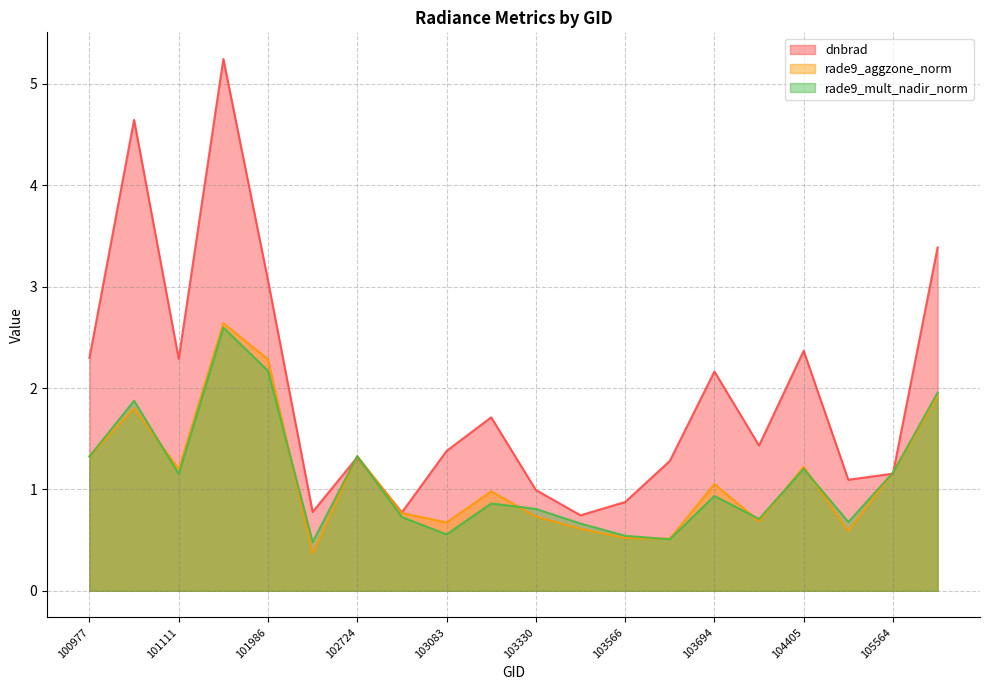

Reading left to right, list all the values displayed in this chart.

dnbrad: 100977=2.3	101102=4.6	101111=2.3	101858=5.2	101986=3.1	102602=0.8	102724=1.3	102845=0.8	103083=1.4	103092=1.7	103330=1.0	103448=0.7	103566=0.9	103686=1.3	103694=2.2	103811=1.4	104405=2.4	104522=1.1	105564=1.2	105916=3.4
rade9_aggzone_norm: 100977=1.3	101102=1.8	101111=1.2	101858=2.6	101986=2.3	102602=0.4	102724=1.3	102845=0.8	103083=0.7	103092=1.0	103330=0.7	103448=0.6	103566=0.5	103686=0.5	103694=1.1	103811=0.7	104405=1.2	104522=0.6	105564=1.2	105916=1.9
rade9_mult_nadir_norm: 100977=1.3	101102=1.9	101111=1.2	101858=2.6	101986=2.2	102602=0.5	102724=1.3	102845=0.7	103083=0.6	103092=0.9	103330=0.8	103448=0.7	103566=0.5	103686=0.5	103694=0.9	103811=0.7	104405=1.2	104522=0.7	105564=1.2	105916=2.0